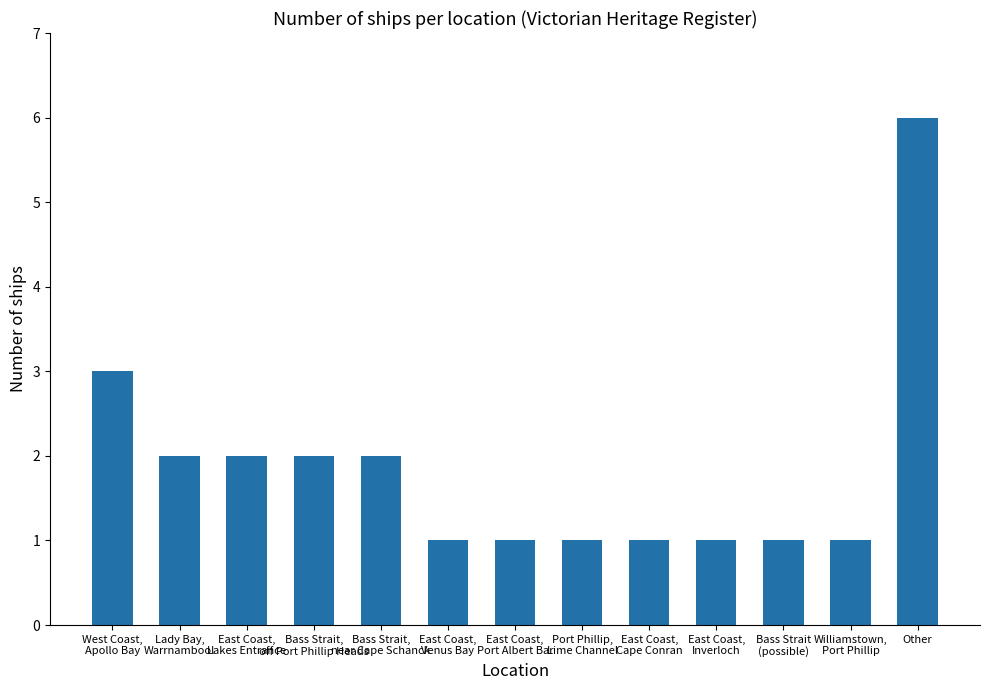

Between East Coast,
Inverloch and East Coast,
Lakes Entrance, which is larger?

East Coast,
Lakes Entrance